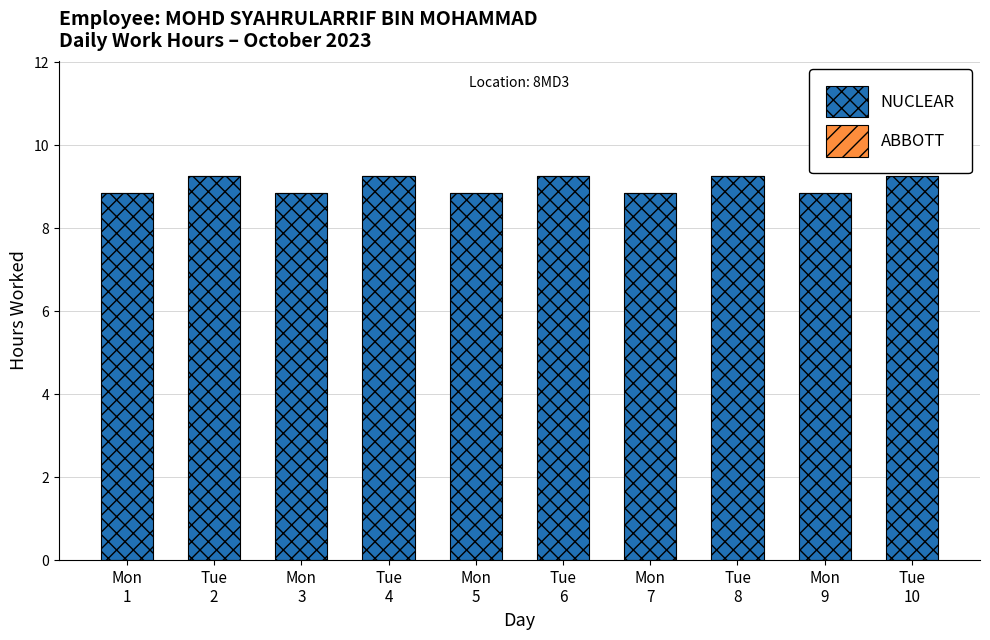

What is the sum of all values?

90.6